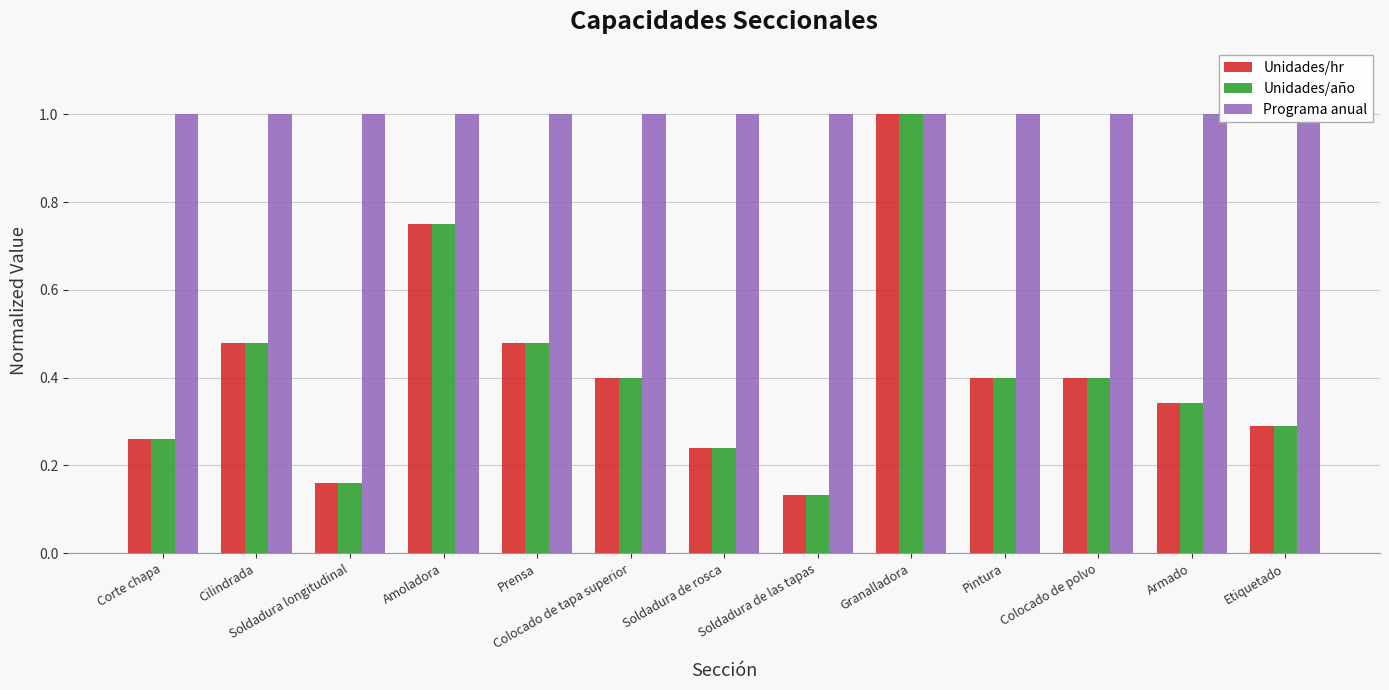

What is the sum of the Programa anual values at Granalladora and Etiquetado?

2.0